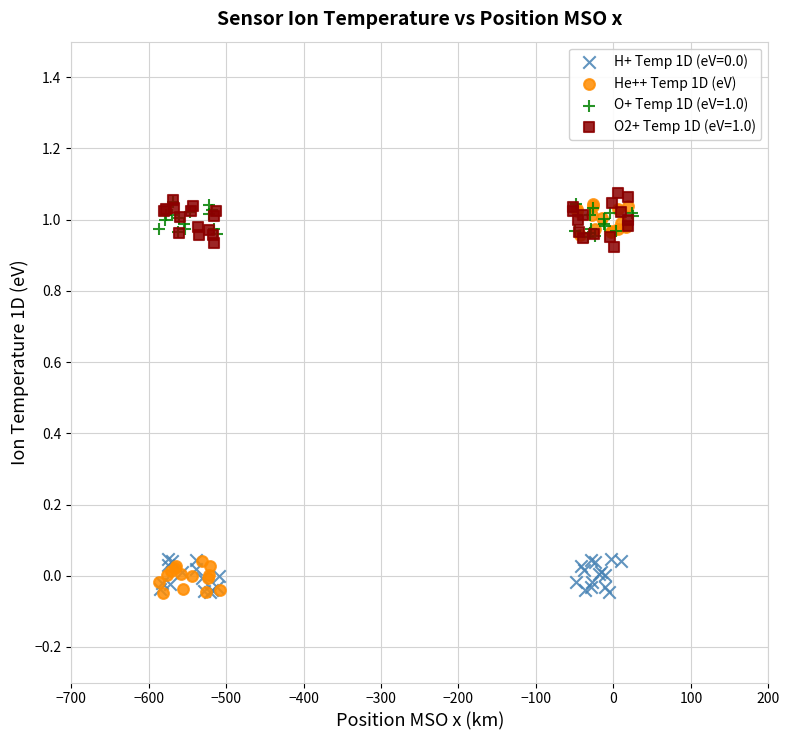

Which series has the widest spread of Y values?

He++ Temp 1D (eV)